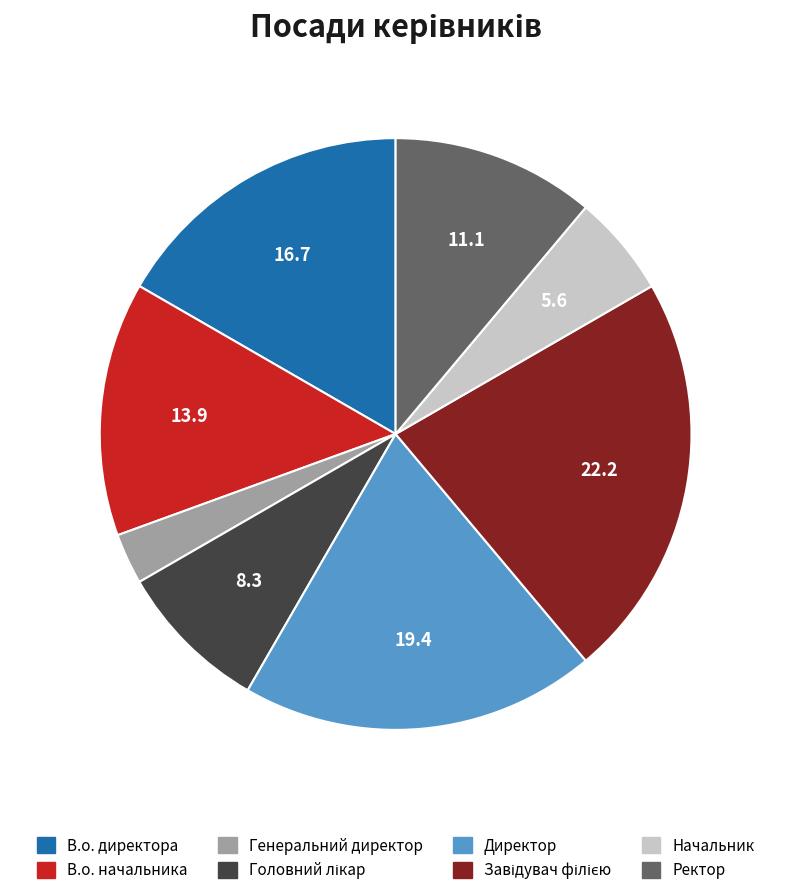

How many segments does this pie chart have?

8